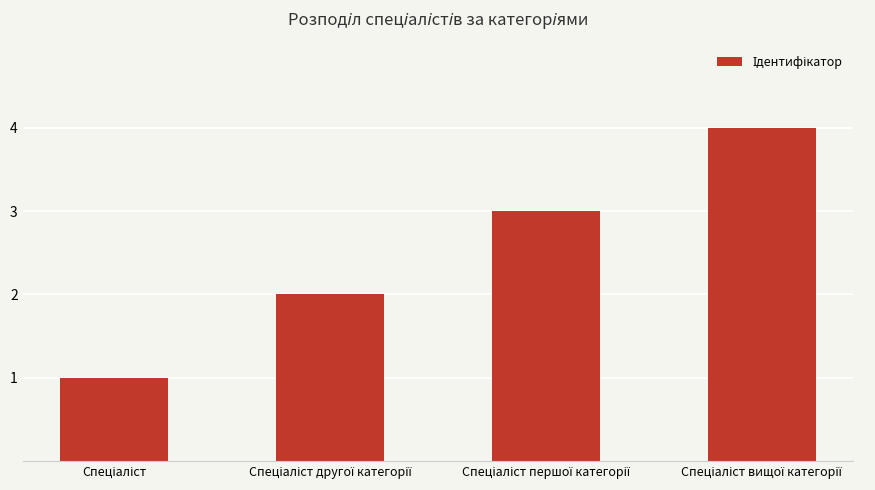

What is the greatest value displayed?

4